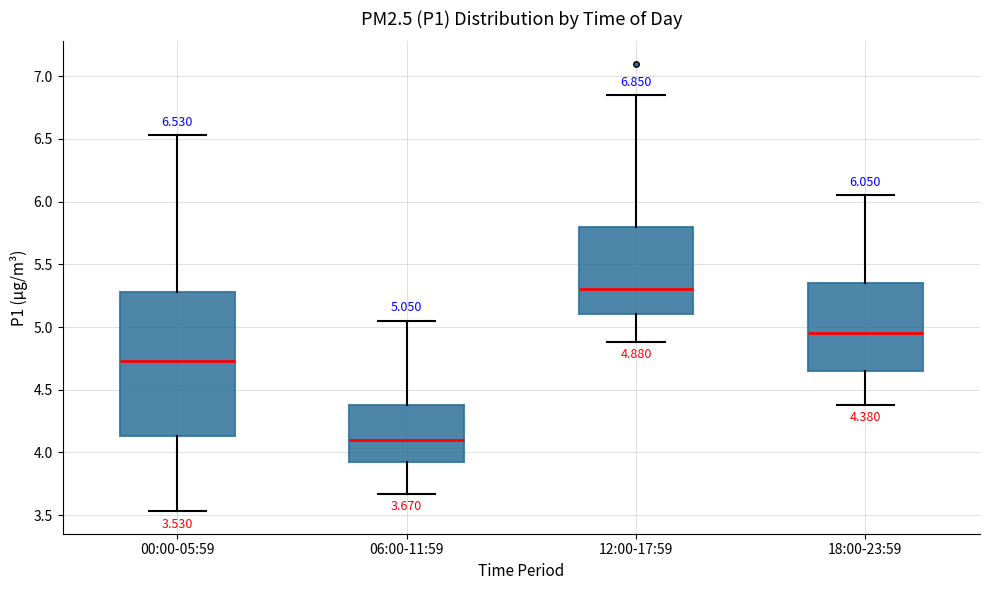

Which box is the tallest, from its lower edge to its upper edge?

00:00-05:59